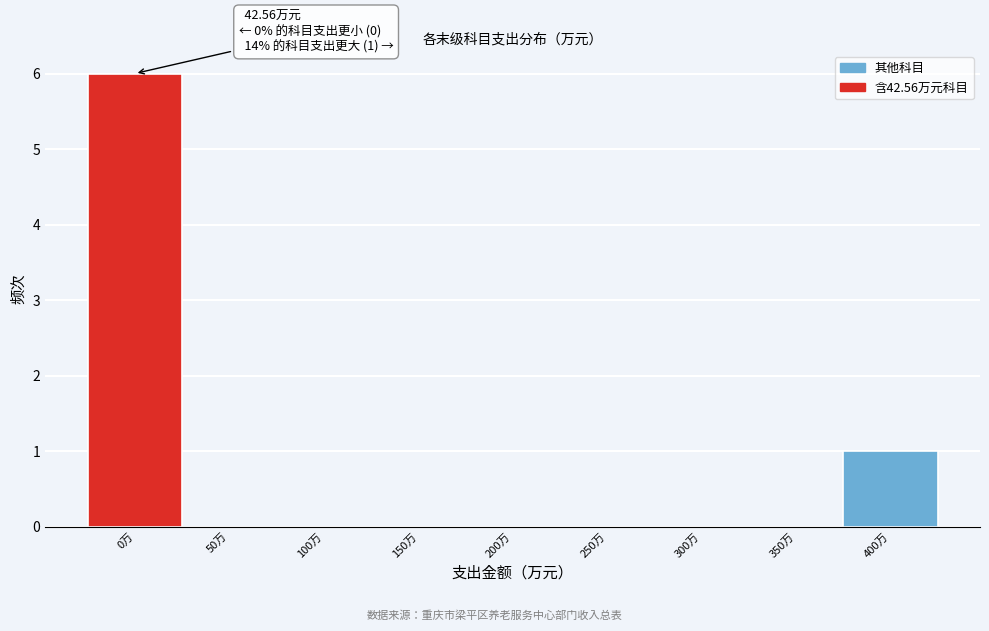

Reading left to right, list all the values displayed in this chart.

0万=6	50万=0	100万=0	150万=0	200万=0	250万=0	300万=0	350万=0	400万=1